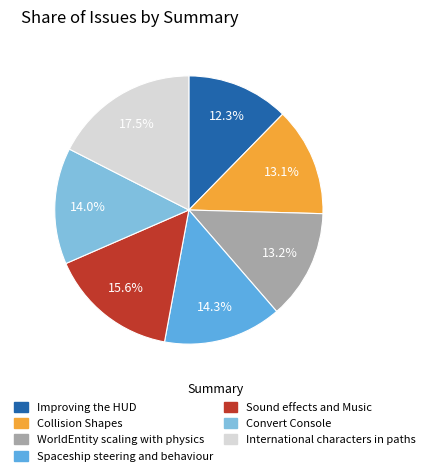

To the nearest percent, what percentage of the pie is Spaceship steering and behaviour?

14%